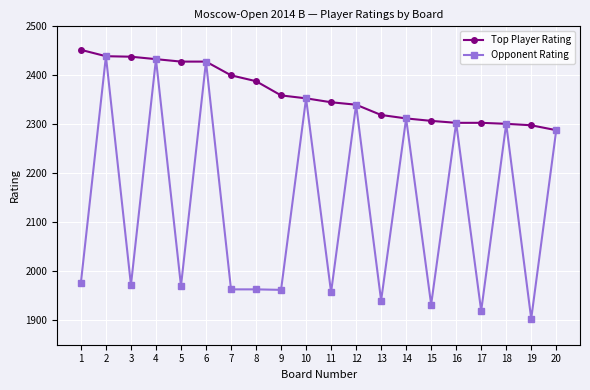

List the series in order of their overall mean, highest first.

Top Player Rating, Opponent Rating